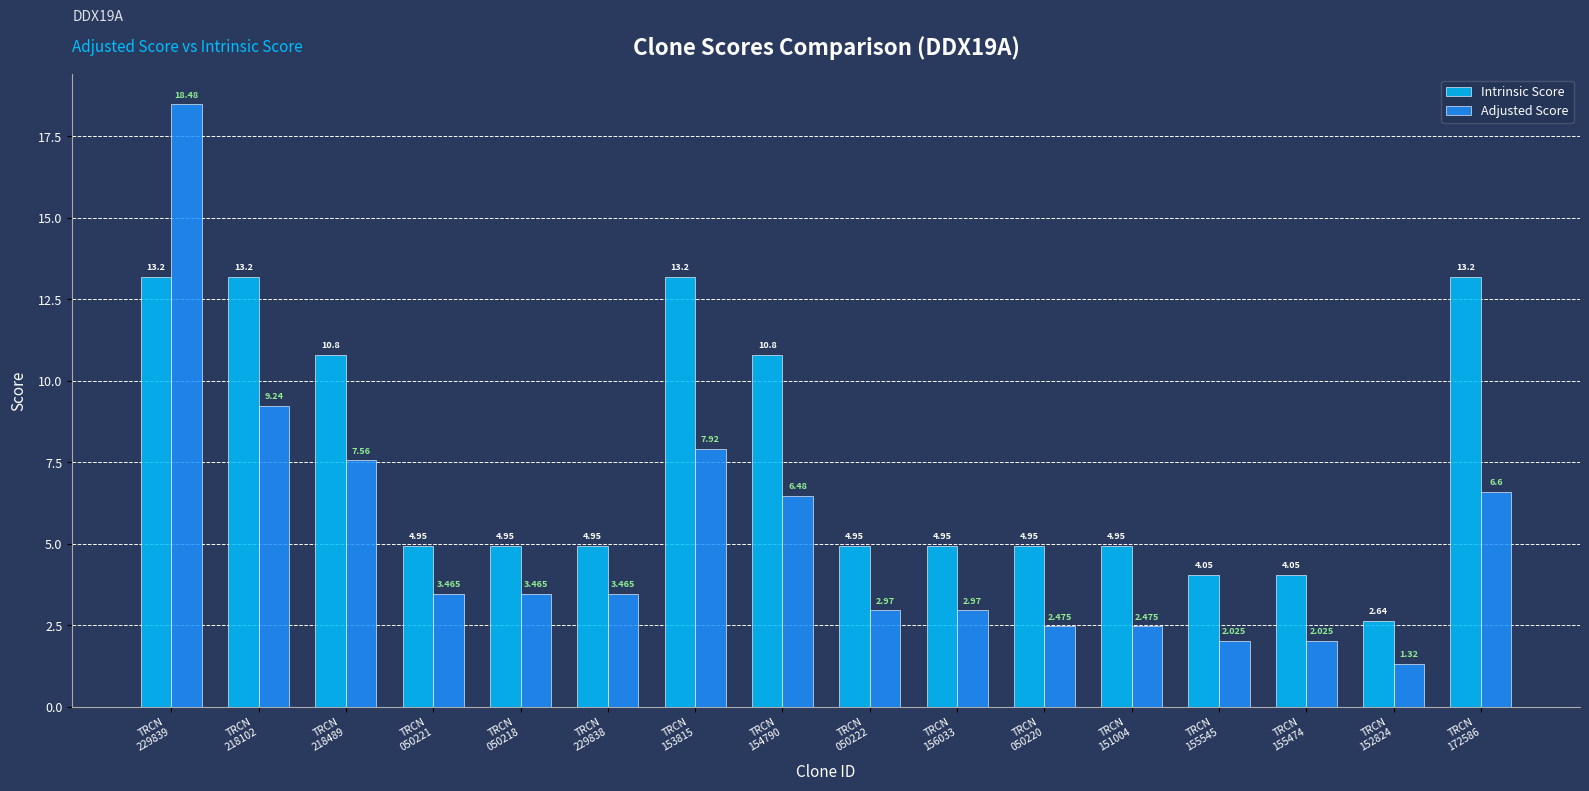

What is the label of the 7th bar from the right?

TRCN
156033